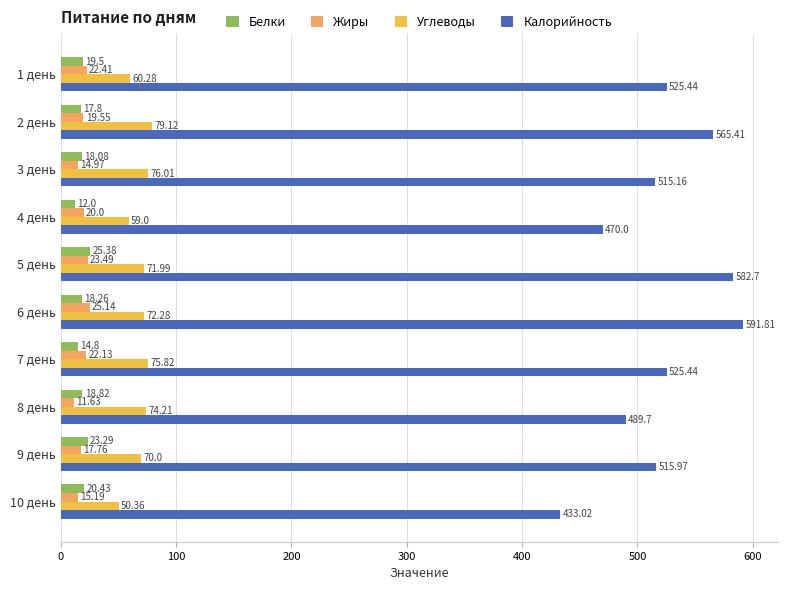

What is the maximum value for Белки?

25.4